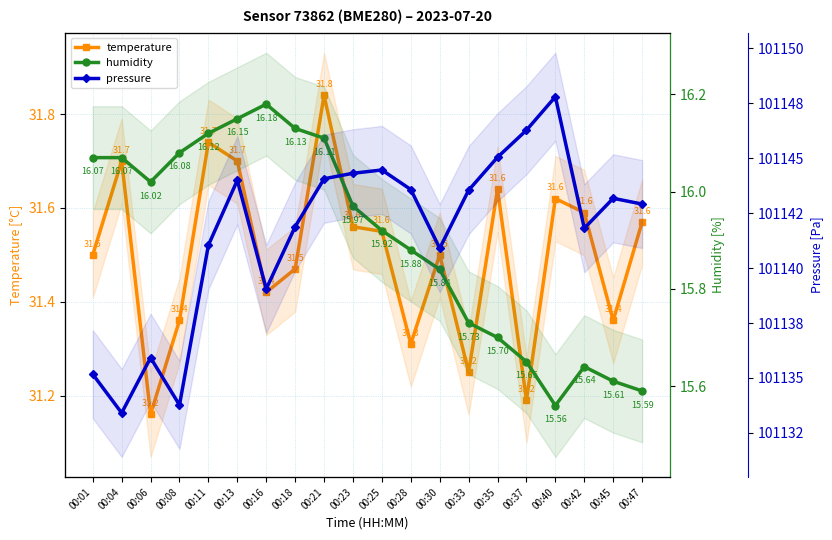

Reading left to right, list all the values displayed in this chart.

temperature: 00:01=31.5	00:04=31.7	00:06=31.2	00:08=31.4	00:11=31.7	00:13=31.7	00:16=31.4	00:18=31.5	00:21=31.8	00:23=31.6	00:25=31.6	00:28=31.3	00:30=31.5	00:33=31.2	00:35=31.6	00:37=31.2	00:40=31.6	00:42=31.6	00:45=31.4	00:47=31.6
humidity: 00:01=16.1	00:04=16.1	00:06=16.0	00:08=16.1	00:11=16.1	00:13=16.1	00:16=16.2	00:18=16.1	00:21=16.1	00:23=16.0	00:25=15.9	00:28=15.9	00:30=15.8	00:33=15.7	00:35=15.7	00:37=15.7	00:40=15.6	00:42=15.6	00:45=15.6	00:47=15.6
pressure: 00:01=101135.2	00:04=101133.4	00:06=101135.9	00:08=101133.8	00:11=101141.0	00:13=101144.0	00:16=101139.1	00:18=101141.9	00:21=101144.1	00:23=101144.3	00:25=101144.5	00:28=101143.6	00:30=101140.9	00:33=101143.5	00:35=101145.0	00:37=101146.3	00:40=101147.8	00:42=101141.8	00:45=101143.2	00:47=101142.9